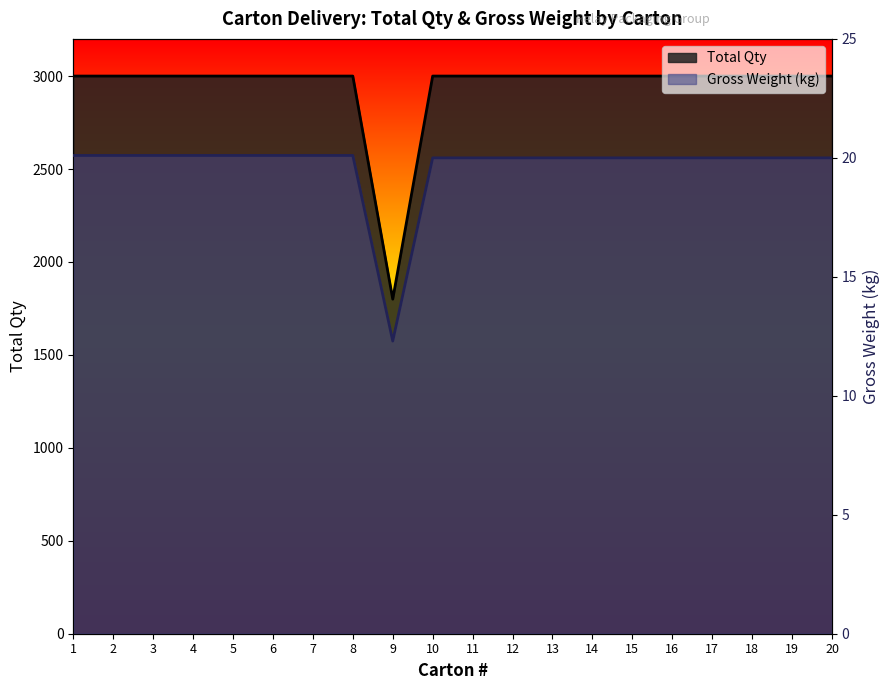

Read the Gross Weight (kg) value at 1.

20.1